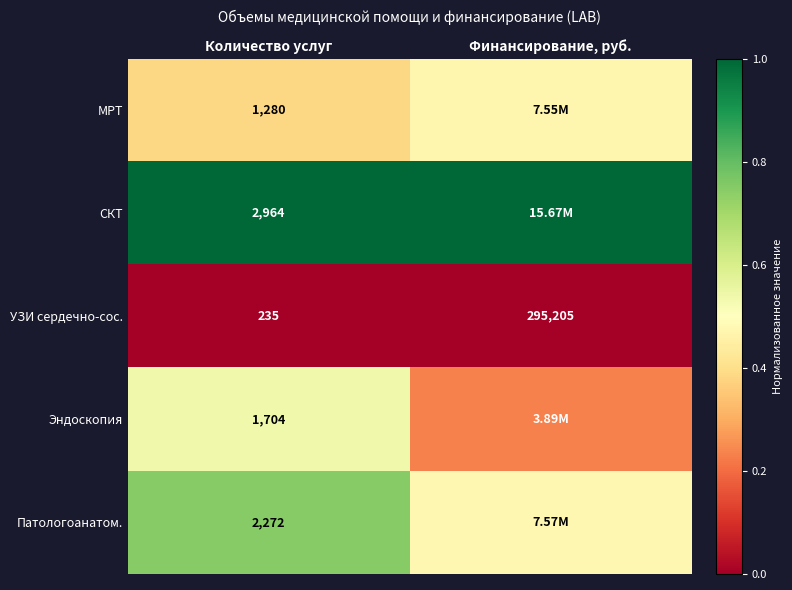

Count the number of data series in this chart.

5